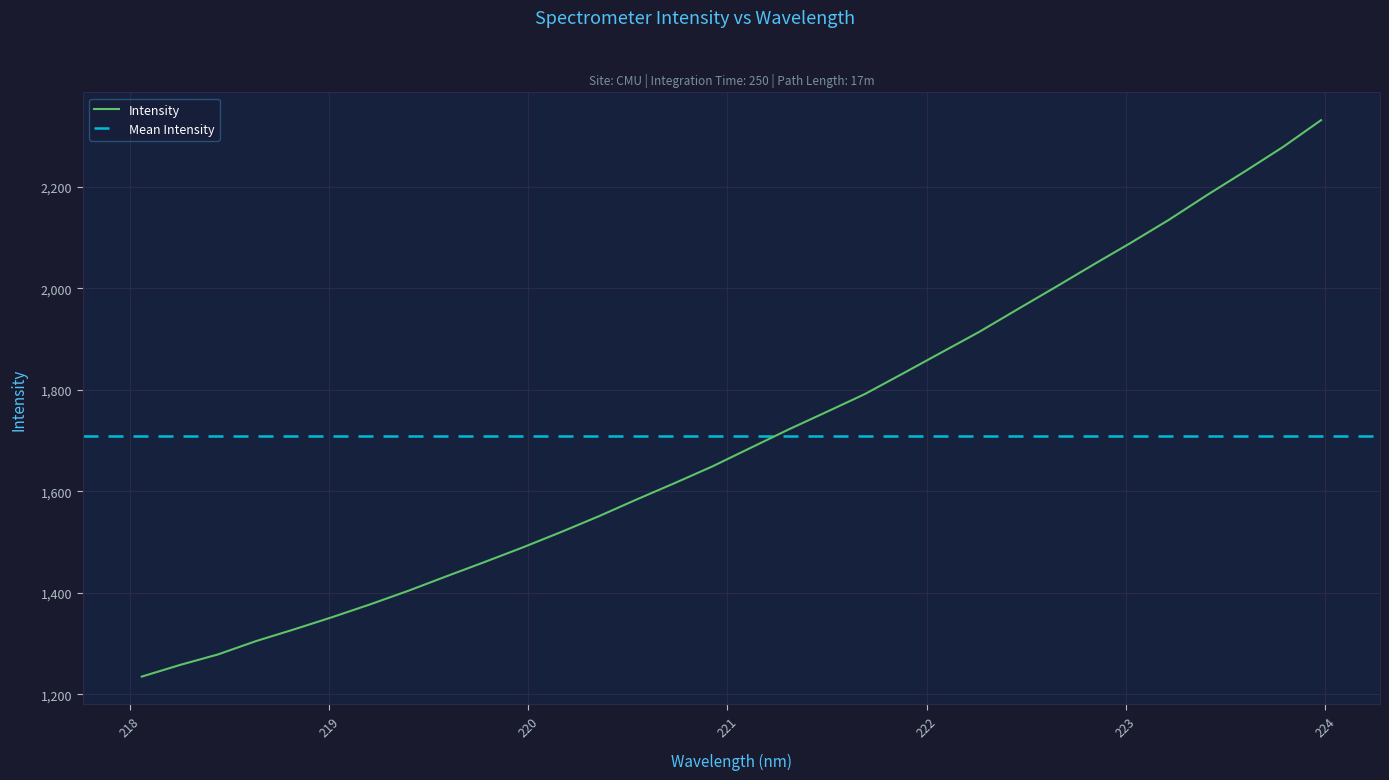

What is the sum of the values at 219.589 and 222.6447?

3434.2